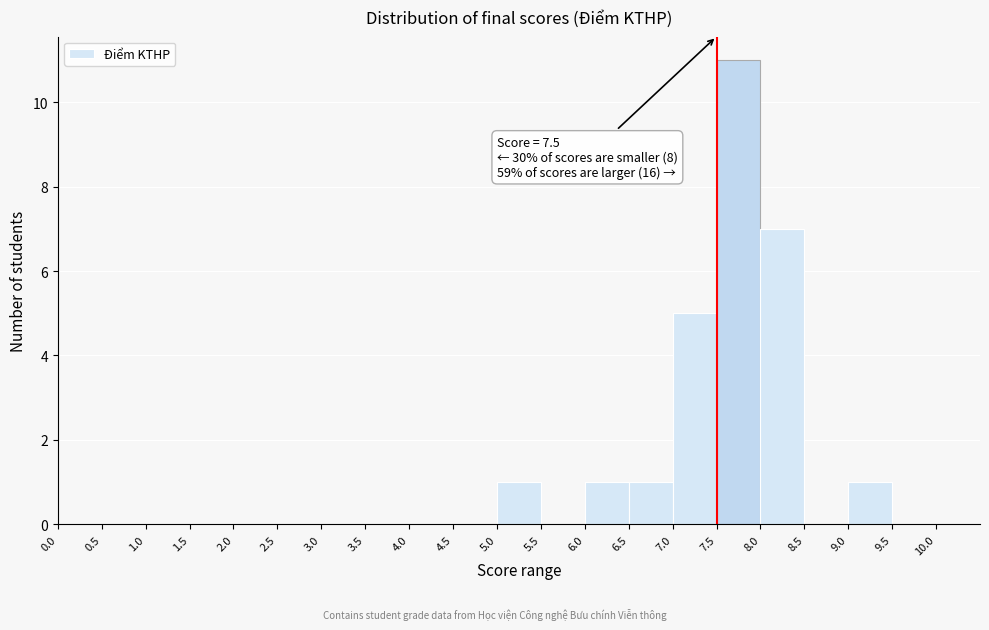

Which range on the x-axis has the tallest bar?

7.5 to 8.0